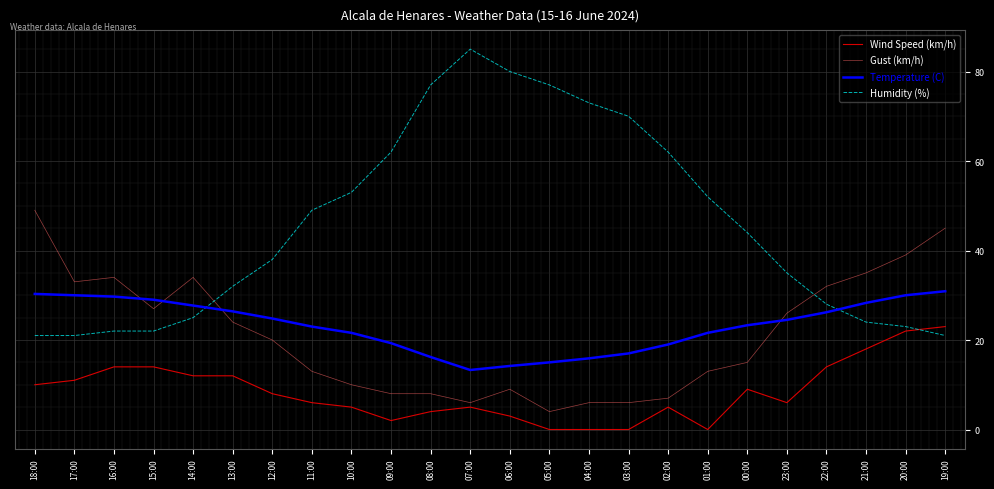

Which series has the largest range (max minus min)?

Humidity (%)